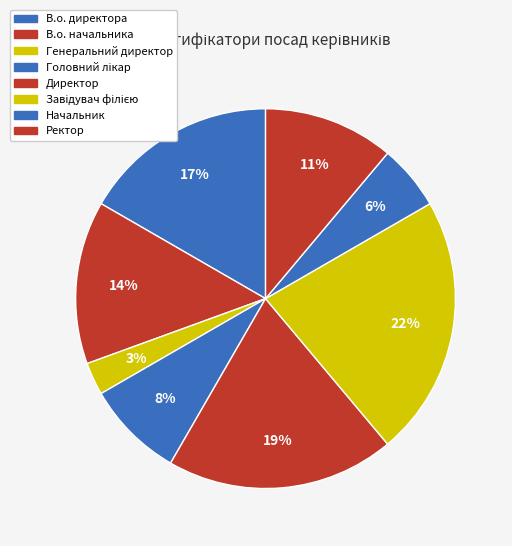

How many slices are in this pie chart?

8